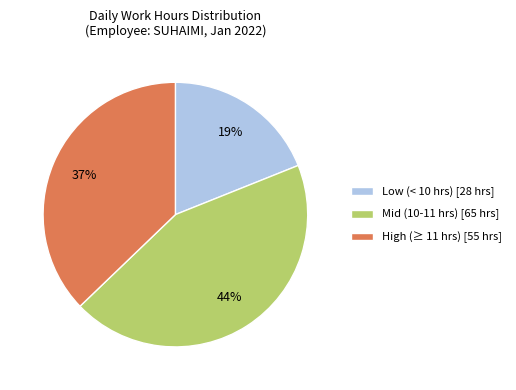

Which category has the smallest portion of the pie?

Low (< 10 hrs) [28 hrs]